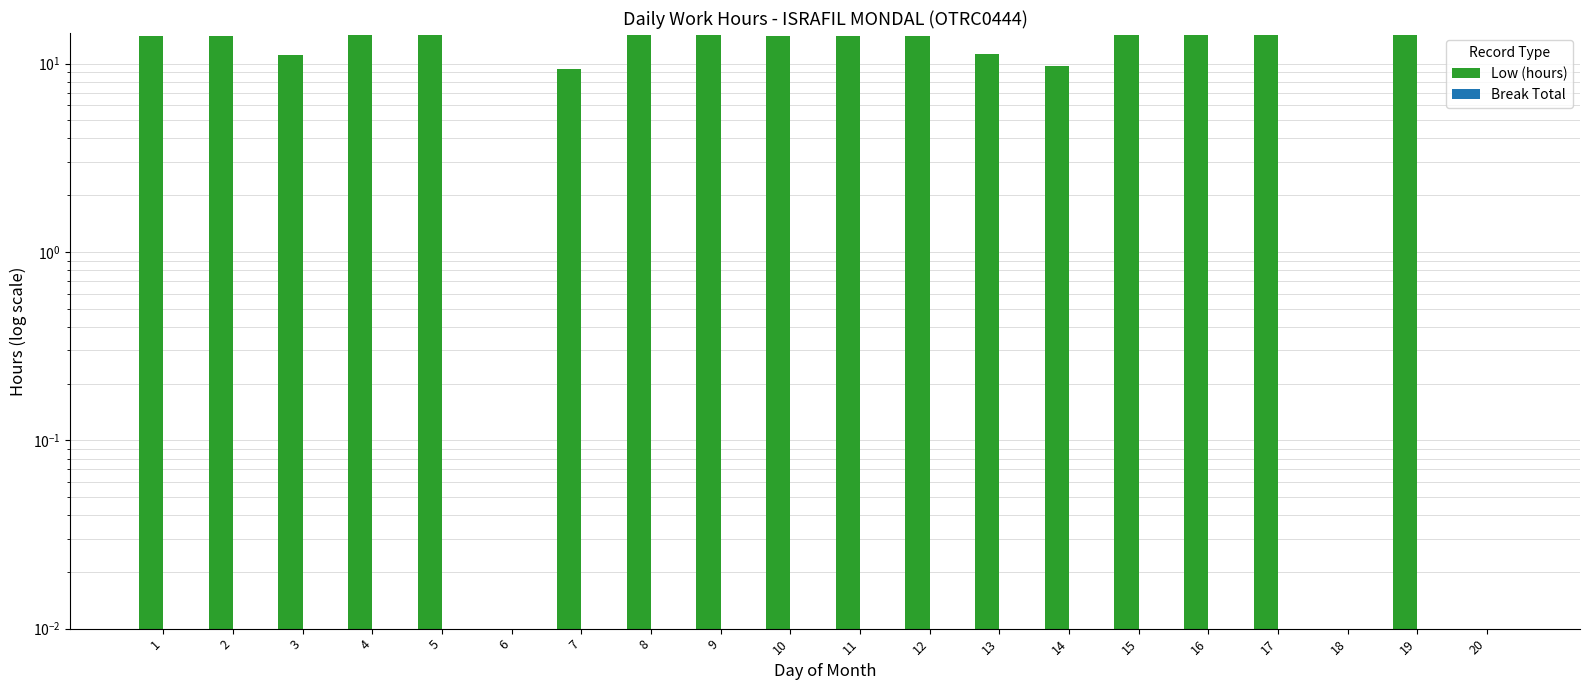

Which series has the largest total across all categories?

Low (hours)